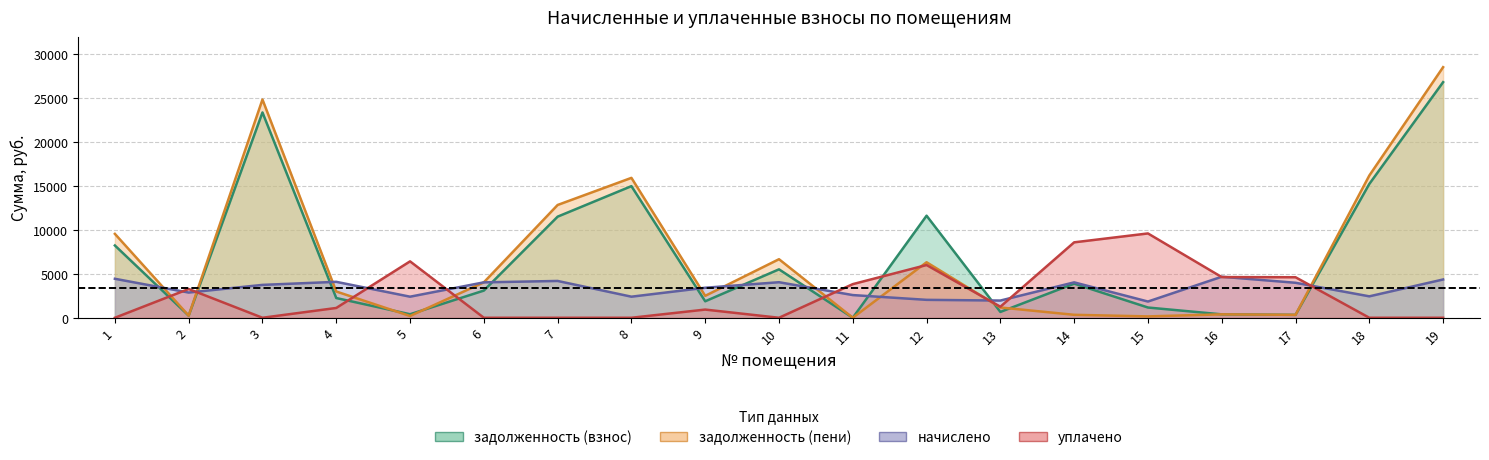

True or false: начислено and задолженность (пени) intersect in this chart.

True